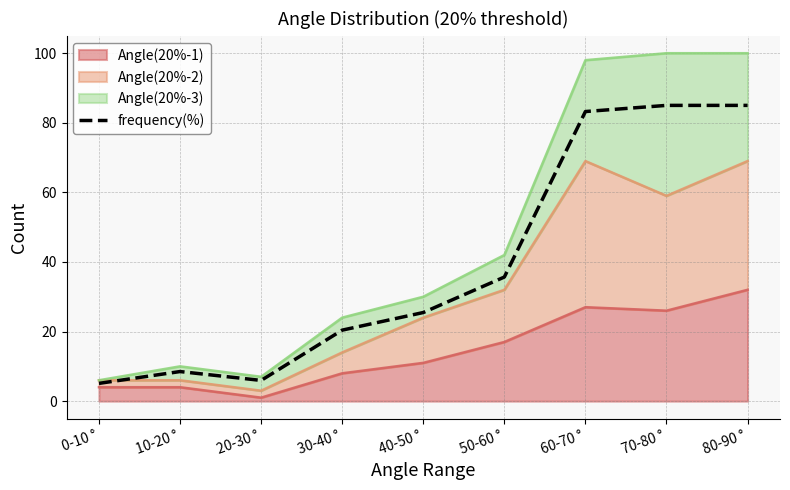

What value does the data have at 20-30 °?

5.9